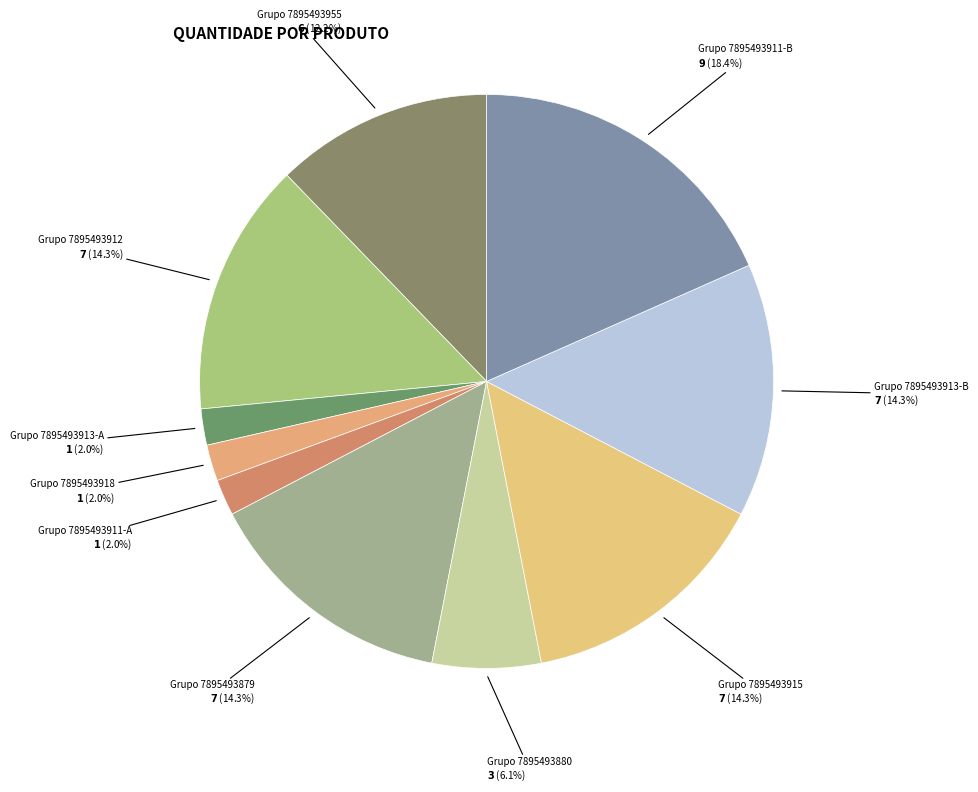

Does any single category account for the majority?

No